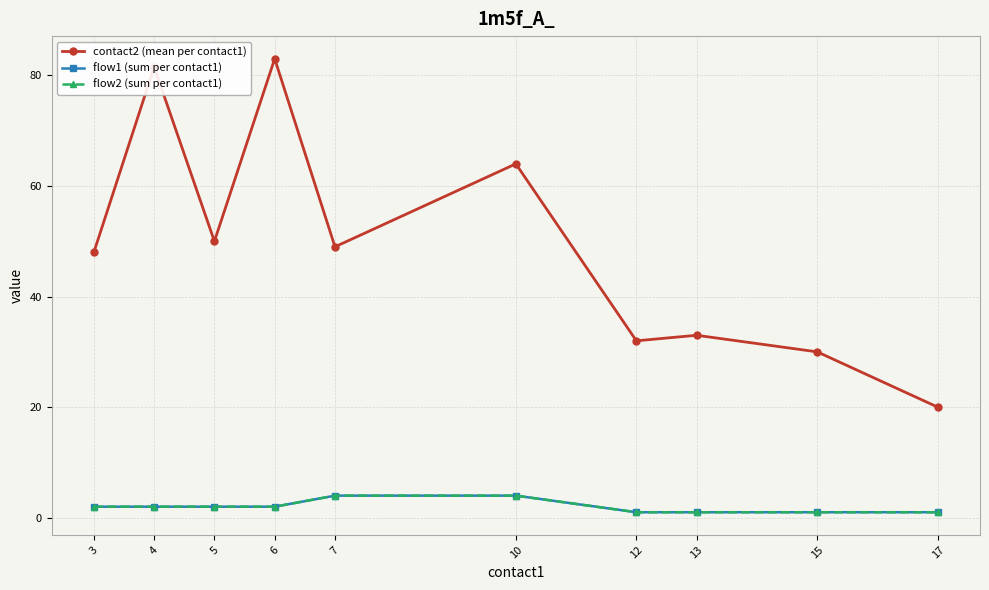

Which series has the largest total across all categories?

contact2 (mean per contact1)